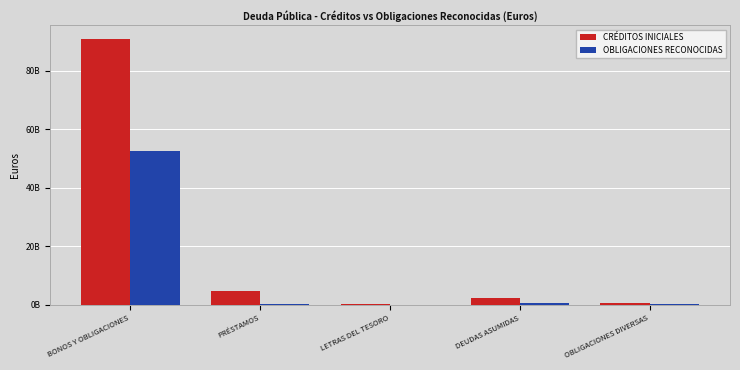

What are all the series names shown in the legend?

CRÉDITOS INICIALES, OBLIGACIONES RECONOCIDAS